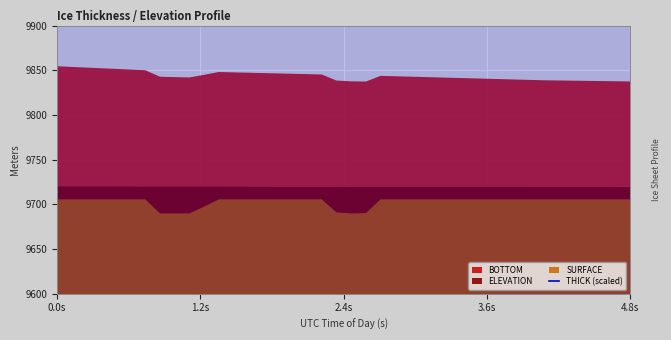

How many points are higher than both their immediate neighbors (excluding endpoints)?

2